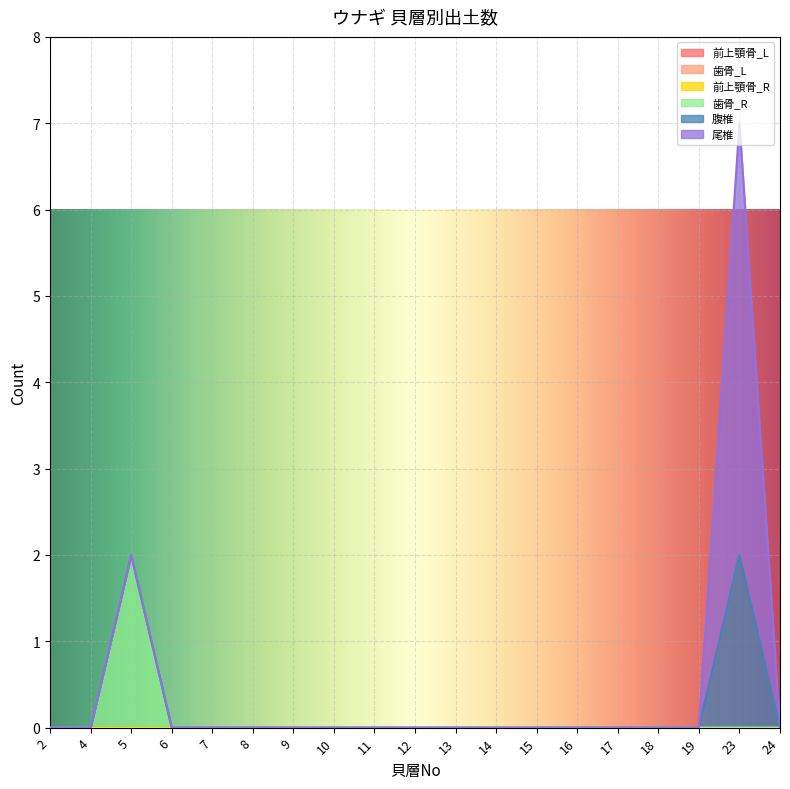

True or false: 前上顎骨_L and 歯骨_L intersect in this chart.

False